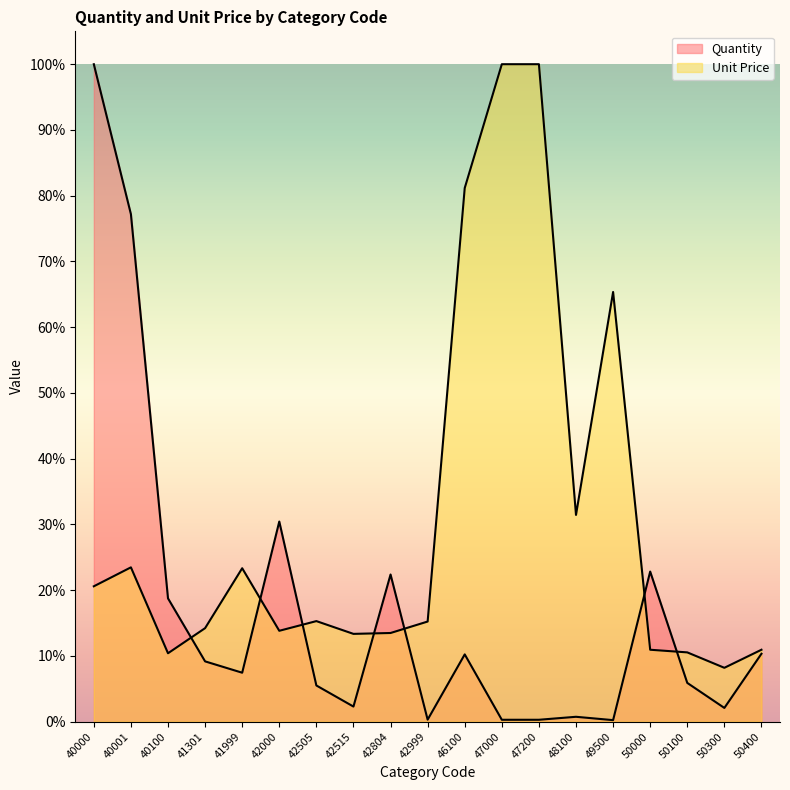

The Quantity series shows 50.2 at 42000. True or false?

False